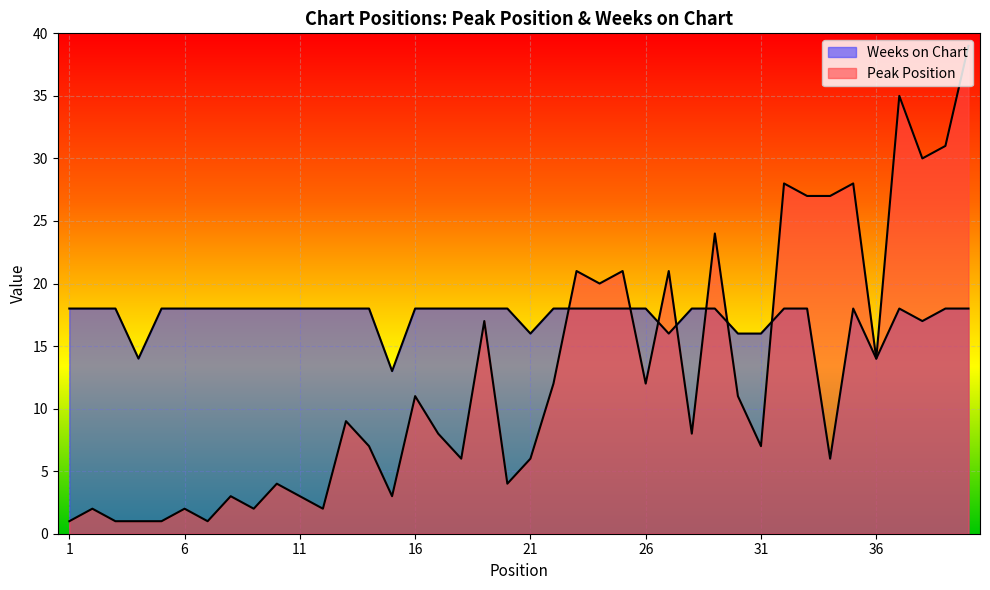

Which series changed the most between 3 and 21?

Peak Position